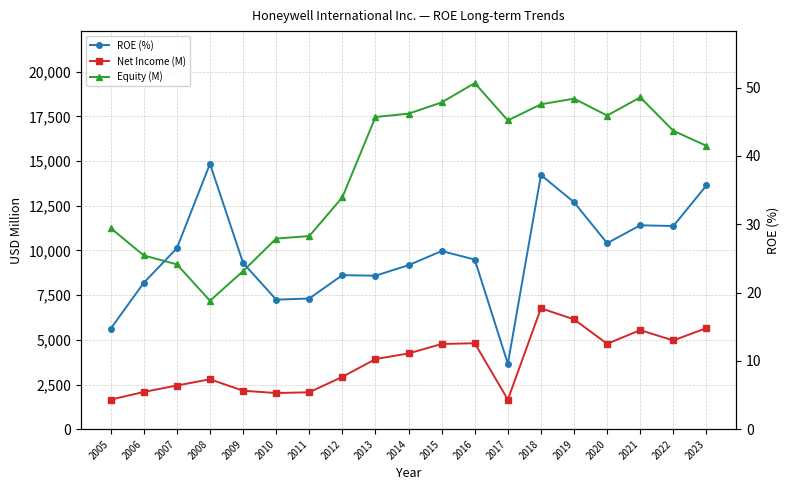

Is this an area chart (filled region under the line)?

No